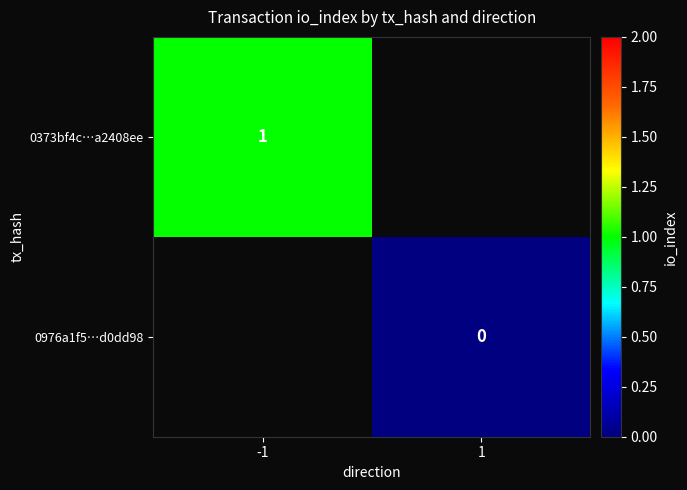

How many series are shown in this chart?

2